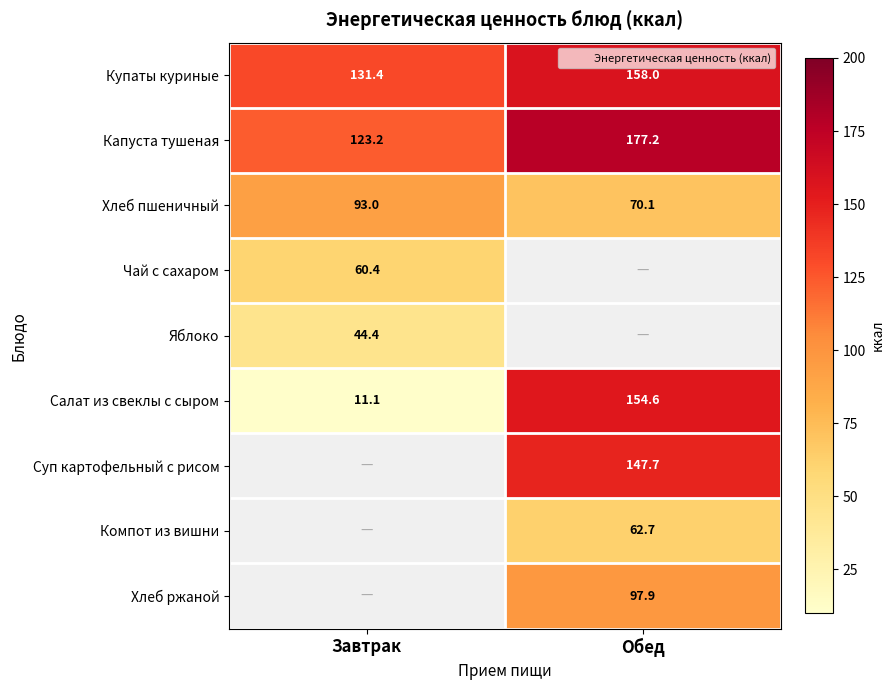

What is the highest value of the Хлеб пшеничный series?

93.0